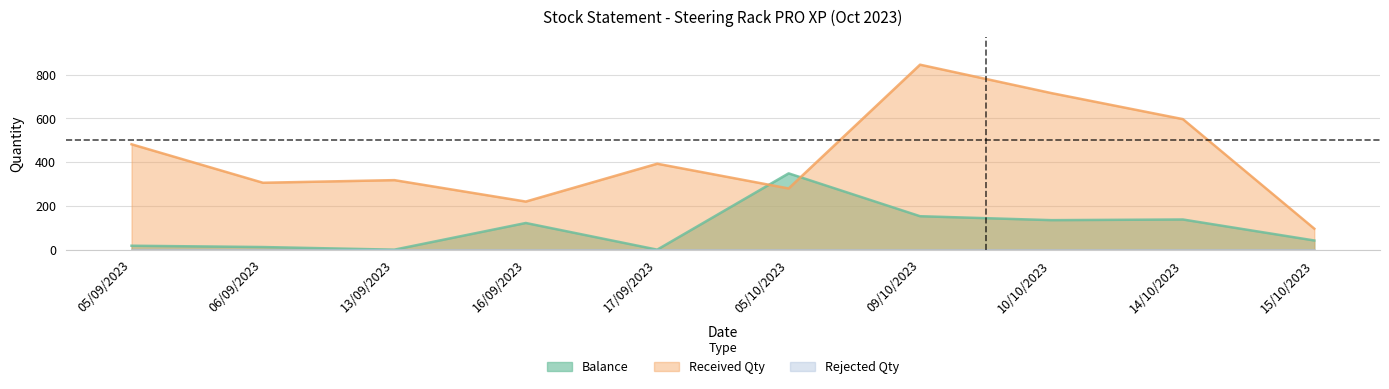

What is the difference between the maximum and second lowest values in the Received Qty series?

626